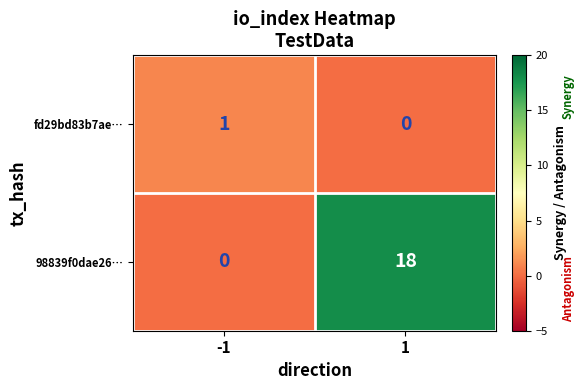

What is the spread (max minus min) of values at 1?

18